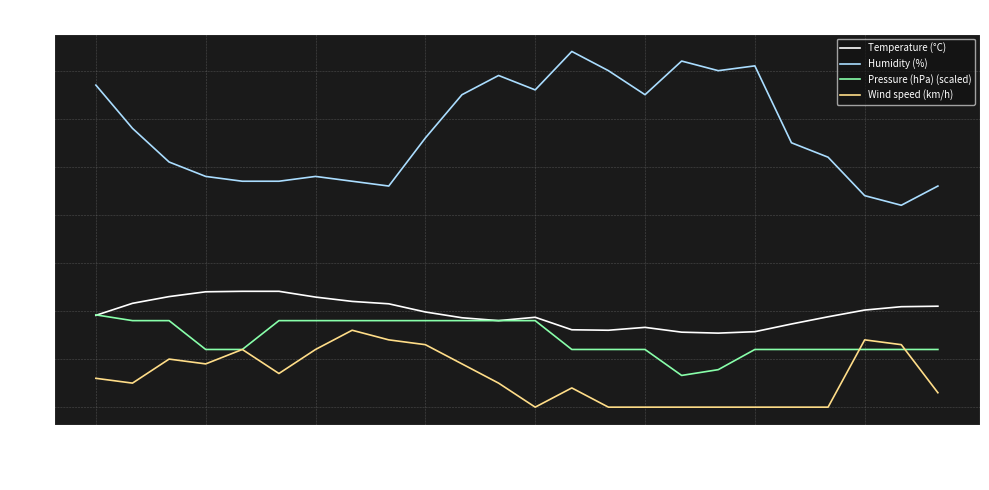

What are all the series names shown in the legend?

Temperature (°C), Humidity (%), Pressure (hPa) (scaled), Wind speed (km/h)